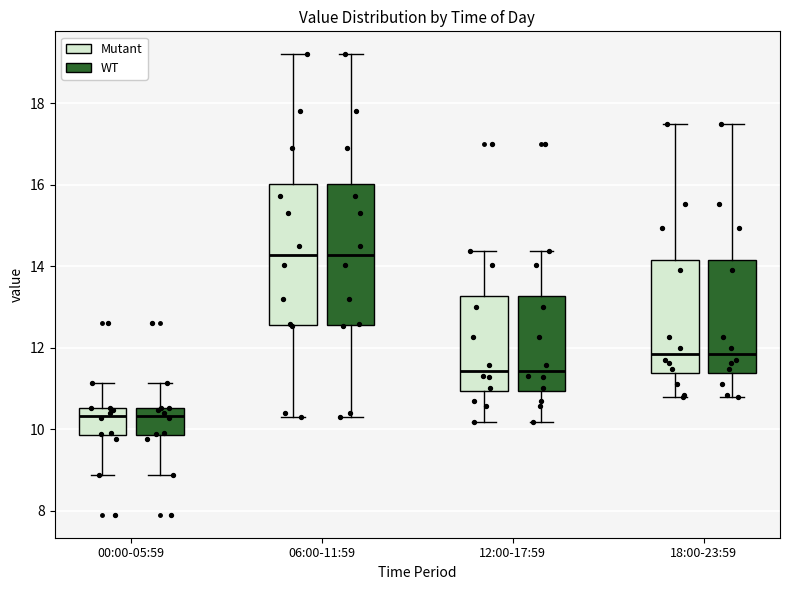

Reading left to right, transcribe this box plot: for each box, give where its median line is, the range the box spans, and where its two whiskers end, as read against the y-axis. The values are not printed on the chart, so give them approximately, as read against the axis.

00:00-05:59 (Mutant): median 10.4, box 9.8 to 10.6, whiskers 8.8 to 11.2
00:00-05:59 (WT): median 10.4, box 9.8 to 10.6, whiskers 8.8 to 11.2
06:00-11:59 (Mutant): median 14.2, box 12.6 to 16.0, whiskers 10.4 to 19.2
06:00-11:59 (WT): median 14.2, box 12.6 to 16.0, whiskers 10.4 to 19.2
12:00-17:59 (Mutant): median 11.4, box 11.0 to 13.2, whiskers 10.2 to 14.4
12:00-17:59 (WT): median 11.4, box 11.0 to 13.2, whiskers 10.2 to 14.4
18:00-23:59 (Mutant): median 11.8, box 11.4 to 14.2, whiskers 10.8 to 17.6
18:00-23:59 (WT): median 11.8, box 11.4 to 14.2, whiskers 10.8 to 17.6